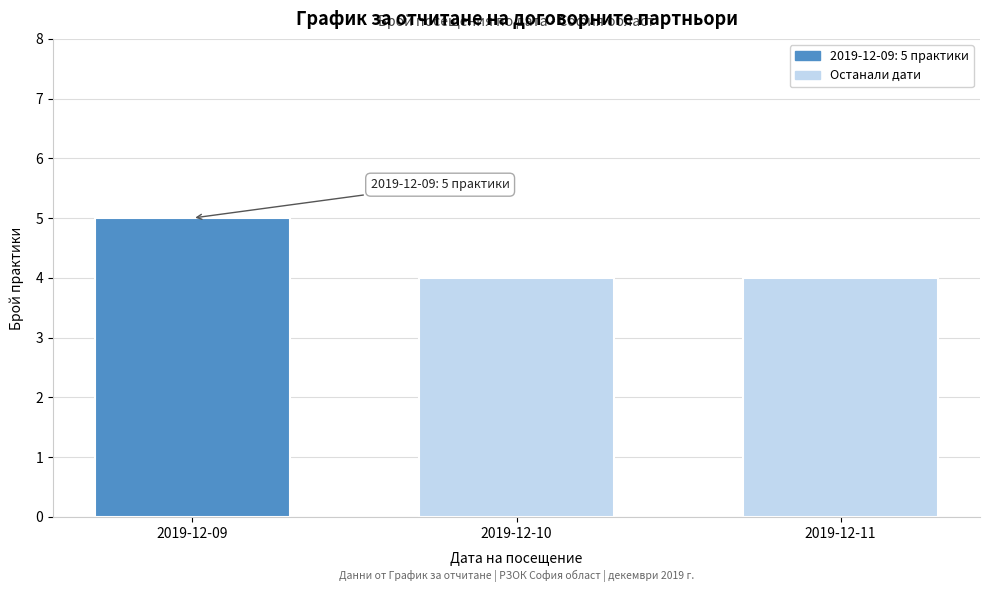

Reading left to right, list all the values displayed in this chart.

2019-12-09=5	2019-12-10=4	2019-12-11=4